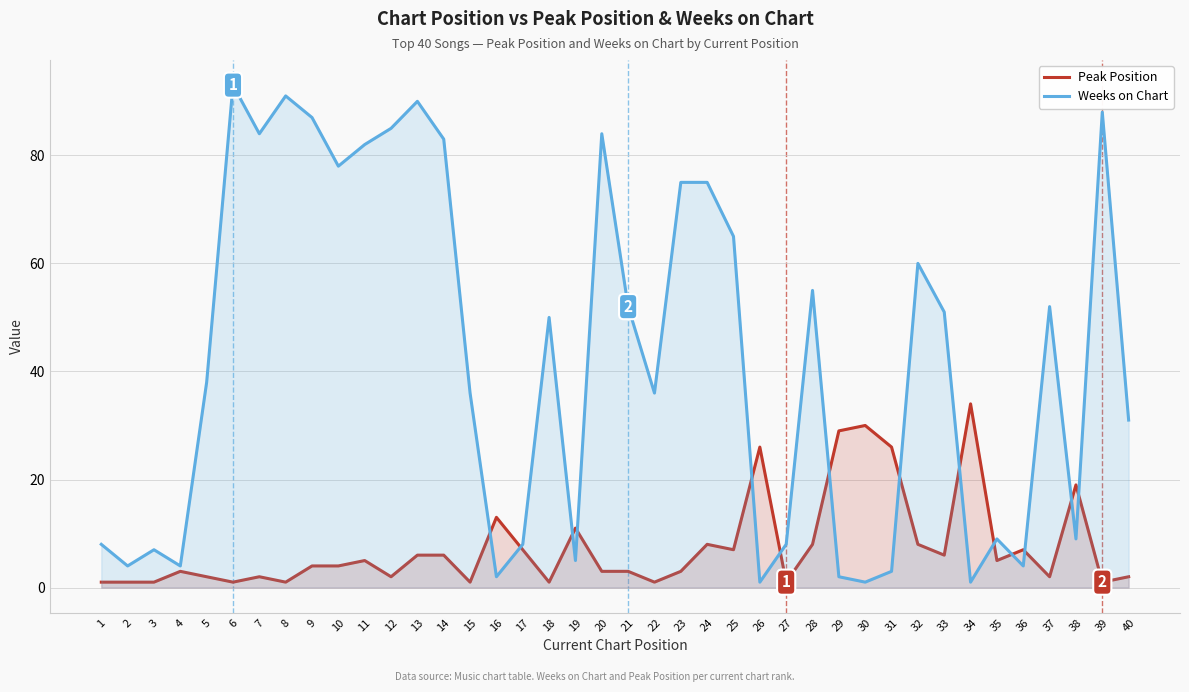

Which series has the widest spread of values?

Weeks on Chart